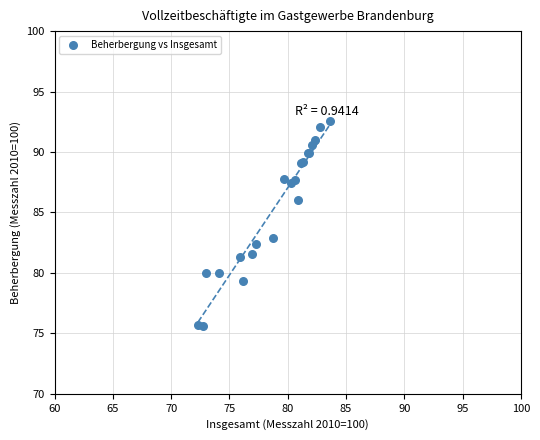

What Y value in the scatter plot is closest to 84?

82.9